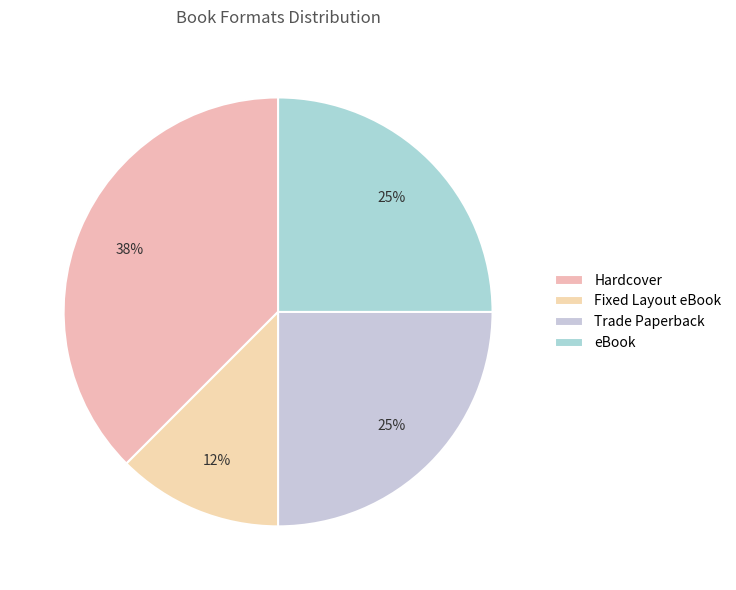

To the nearest percent, what percentage of the pie is Trade Paperback?

25%